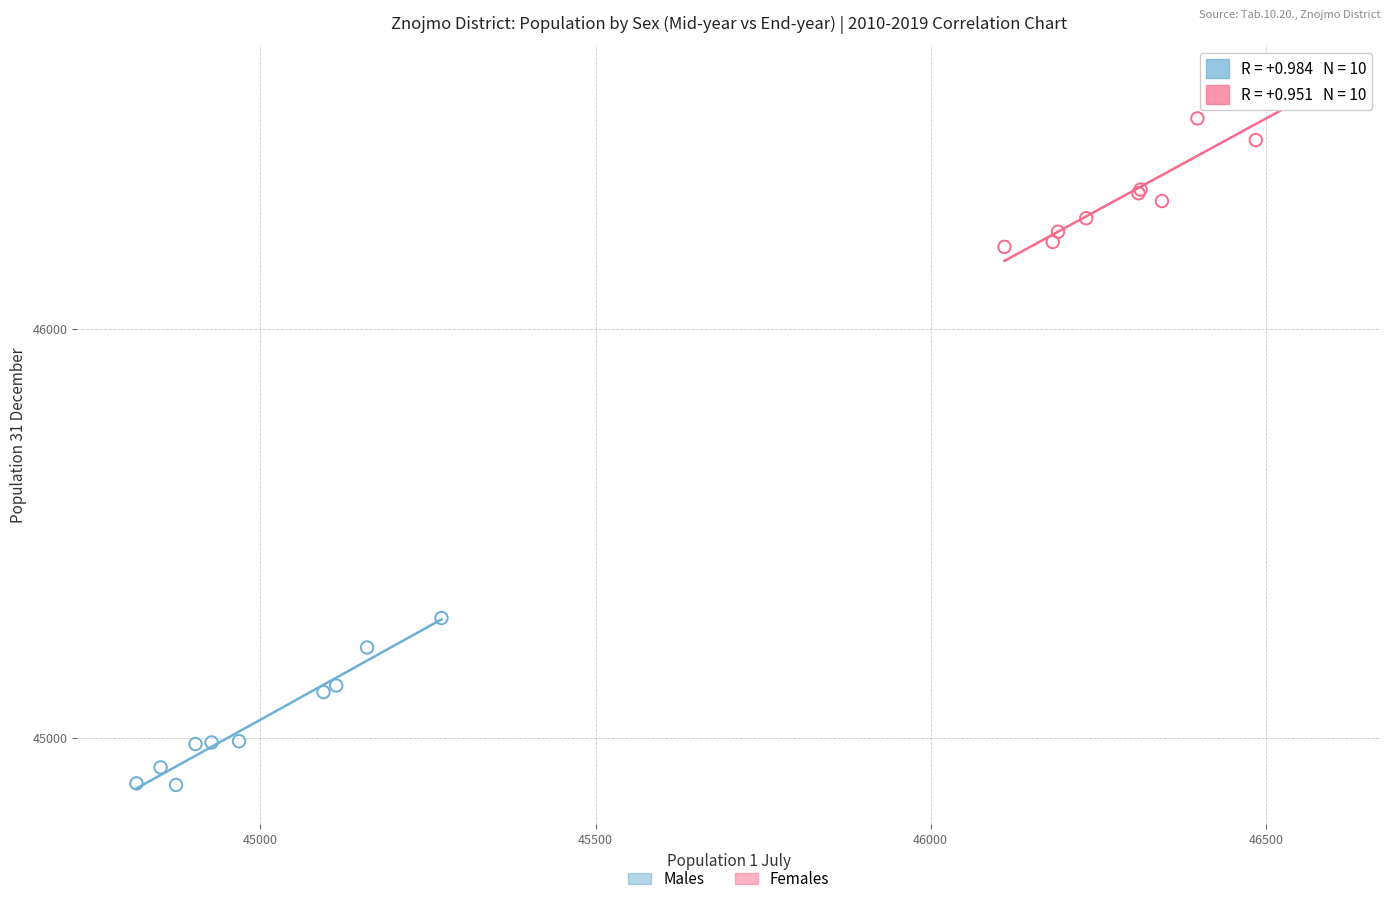

Which series reaches the maximum Y coordinate?

Females